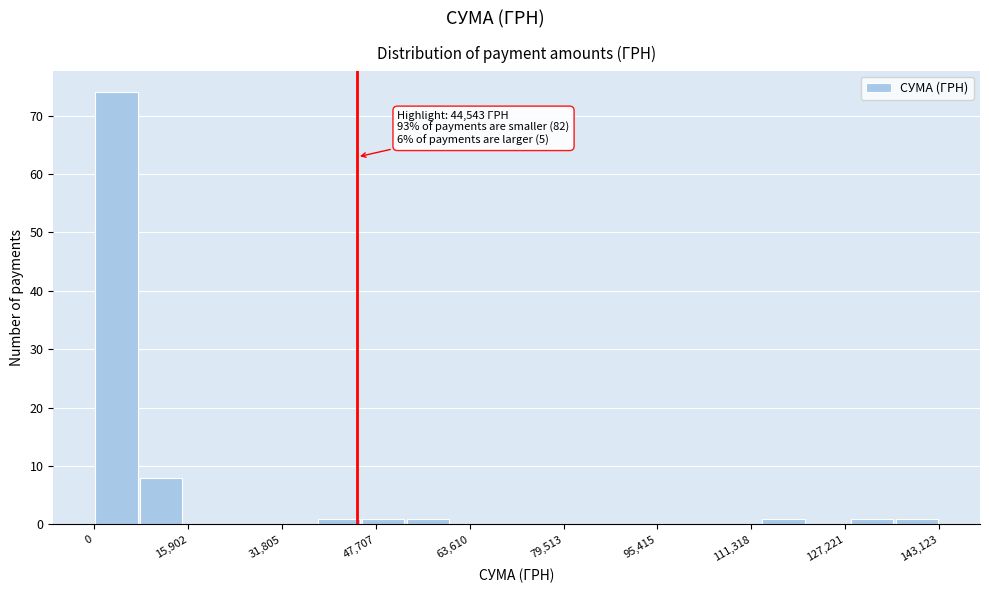

Around what value on the x-axis is the tallest bar? Give the approximate position of its centre, as read against the axis.

4000